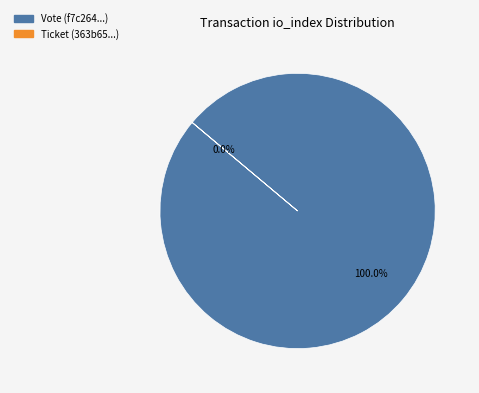

How many slices are in this pie chart?

2